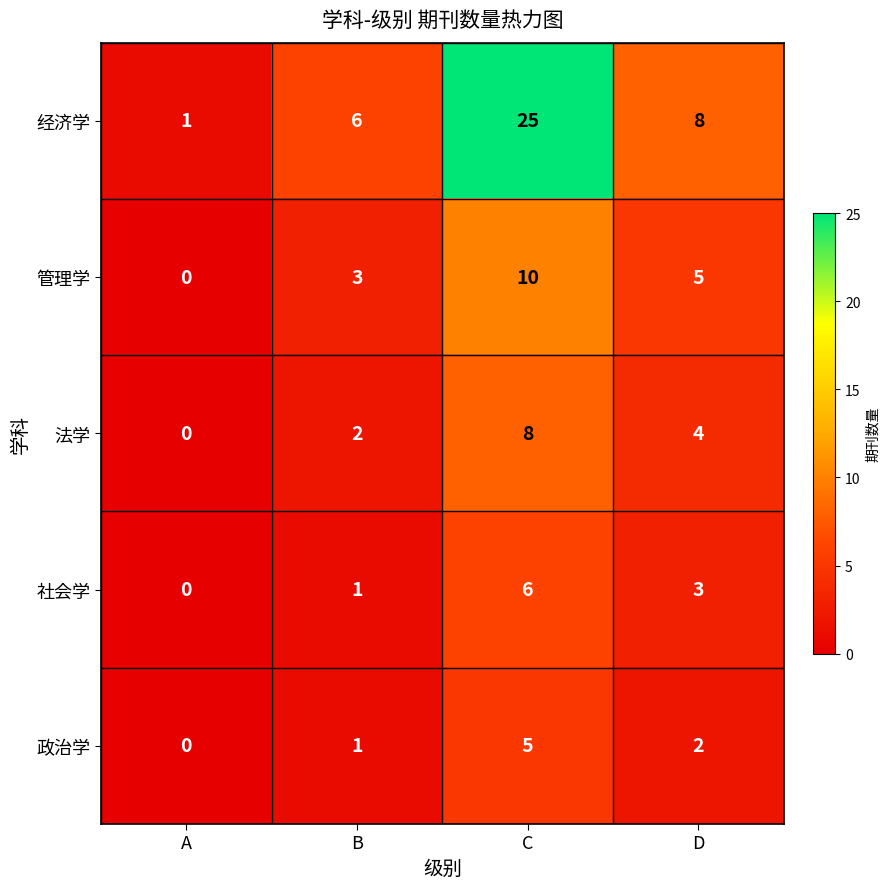

Which series has the largest range (max minus min)?

经济学